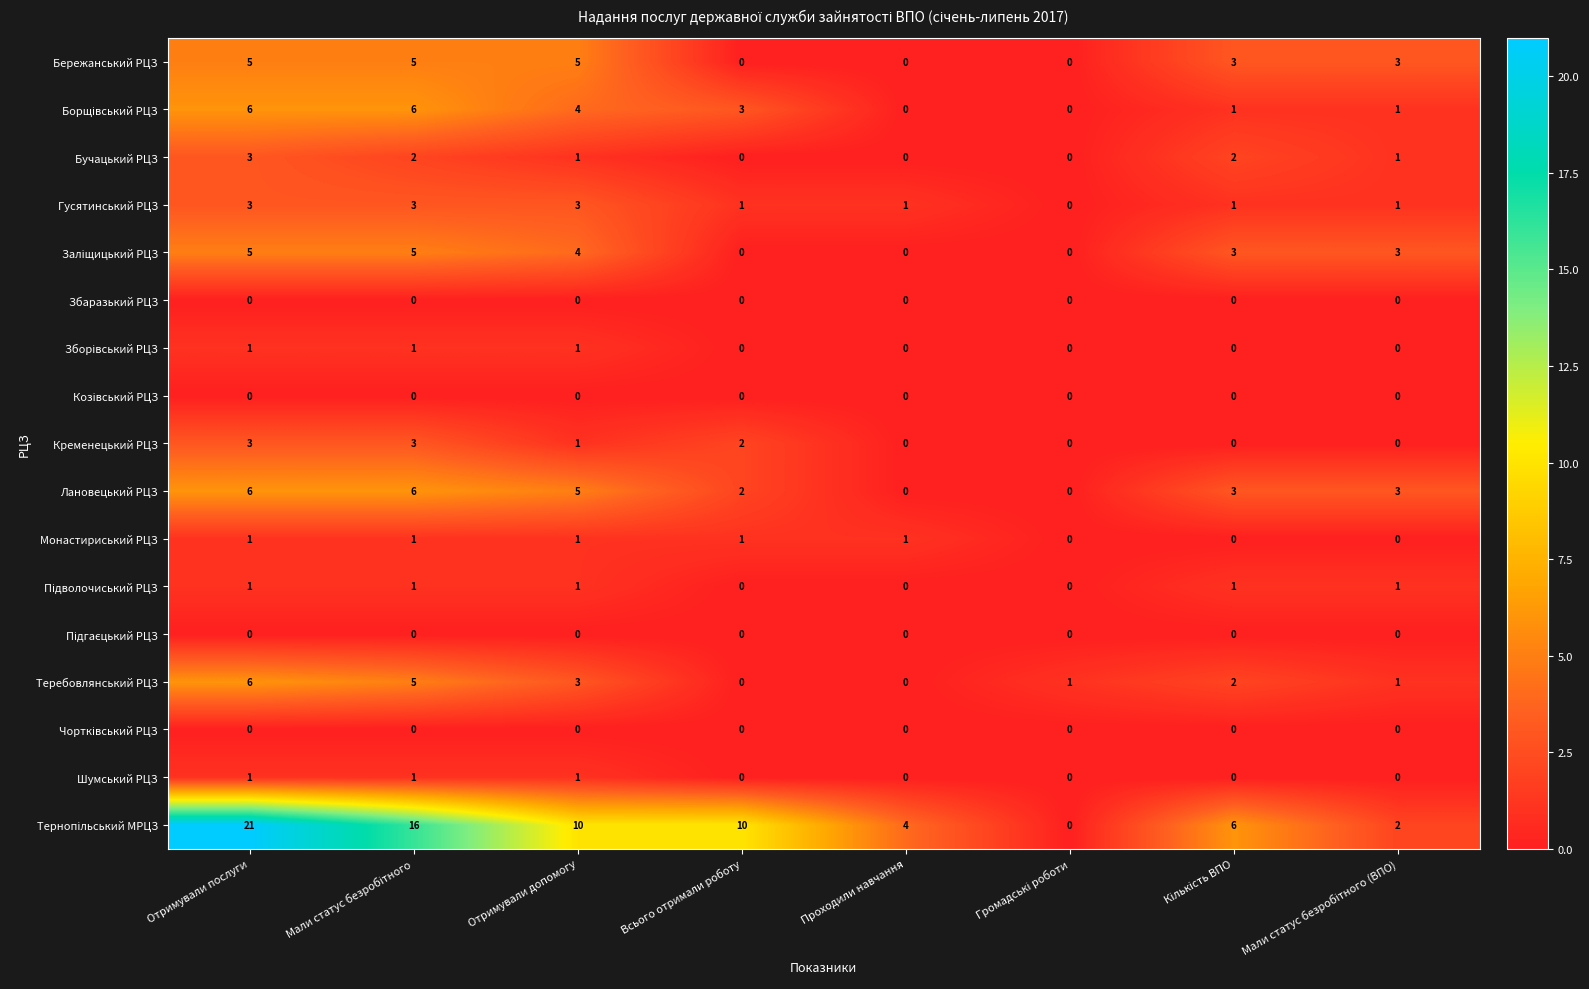

Where does the Гусятинський РЦЗ series first go above 1?

Отримували послуги